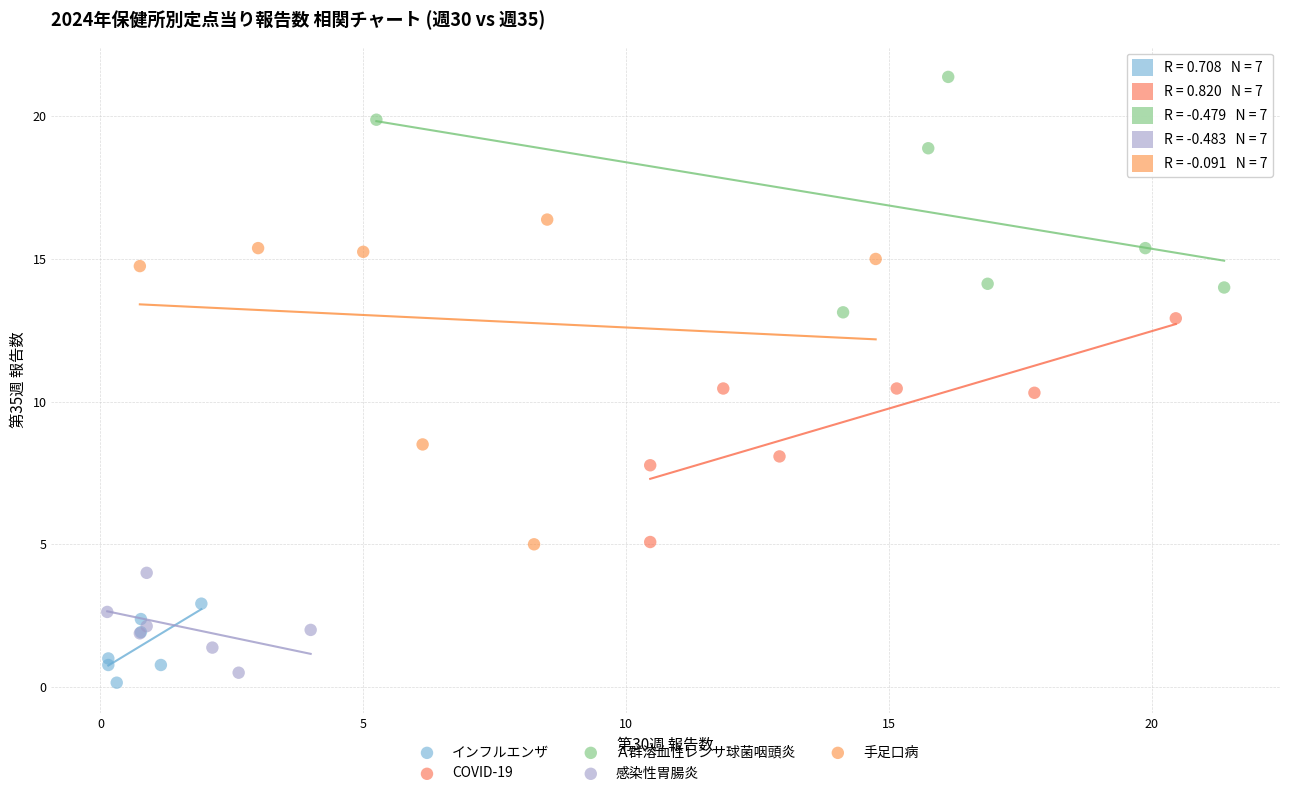

Which series reaches the maximum Y coordinate?

Ａ群溶血性レンサ球菌咽頭炎